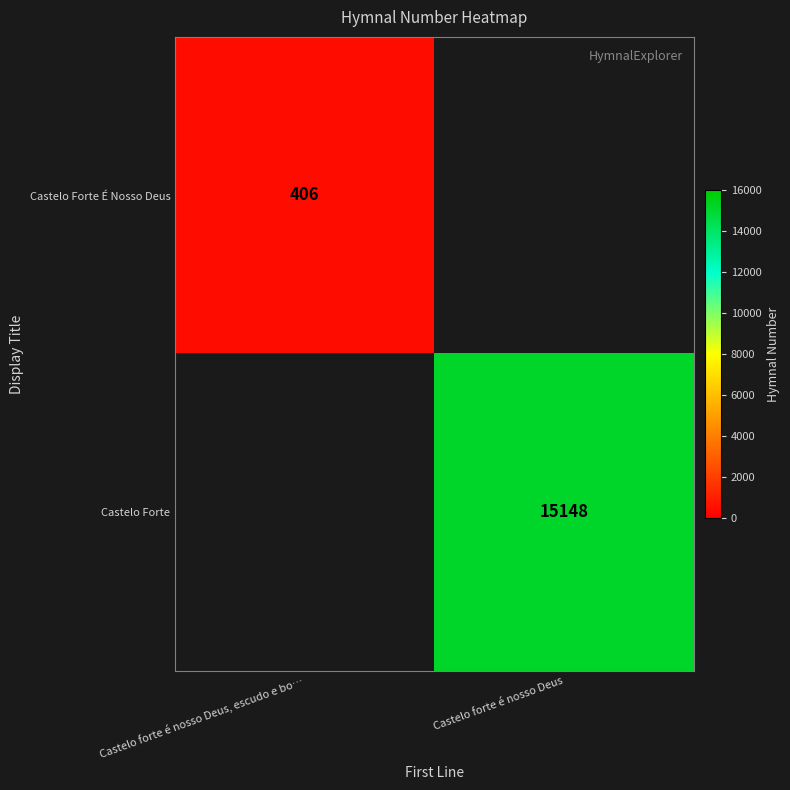

The value of Castelo Forte at Castelo forte é nosso Deus is 15148. True or false?

True